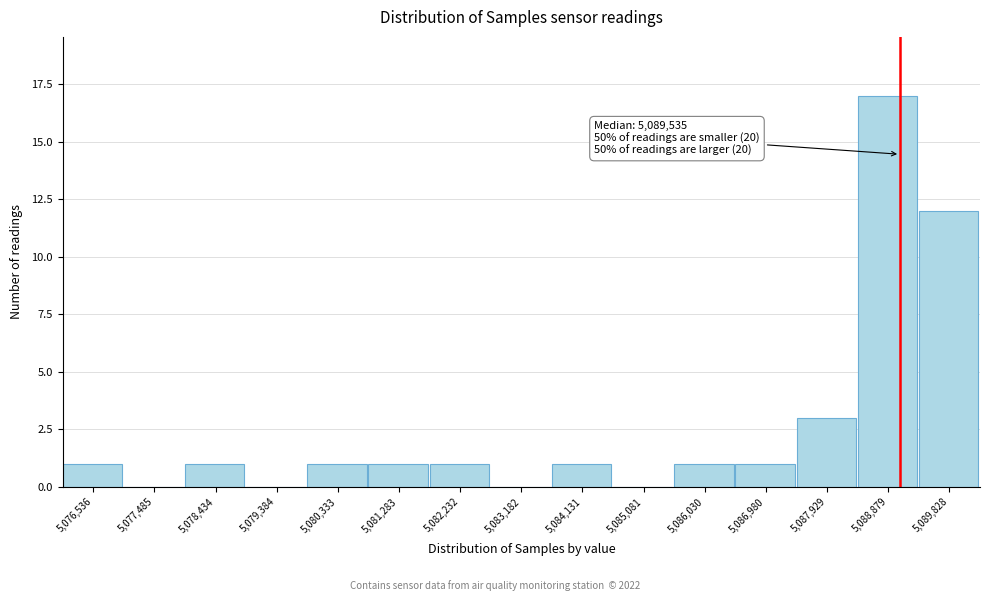

Reading left to right, what are all the values shown in this chart?

5,076,536=1	5,077,485=0	5,078,434=1	5,079,384=0	5,080,333=1	5,081,283=1	5,082,232=1	5,083,182=0	5,084,131=1	5,085,081=0	5,086,030=1	5,086,980=1	5,087,929=3	5,088,879=17	5,089,828=12